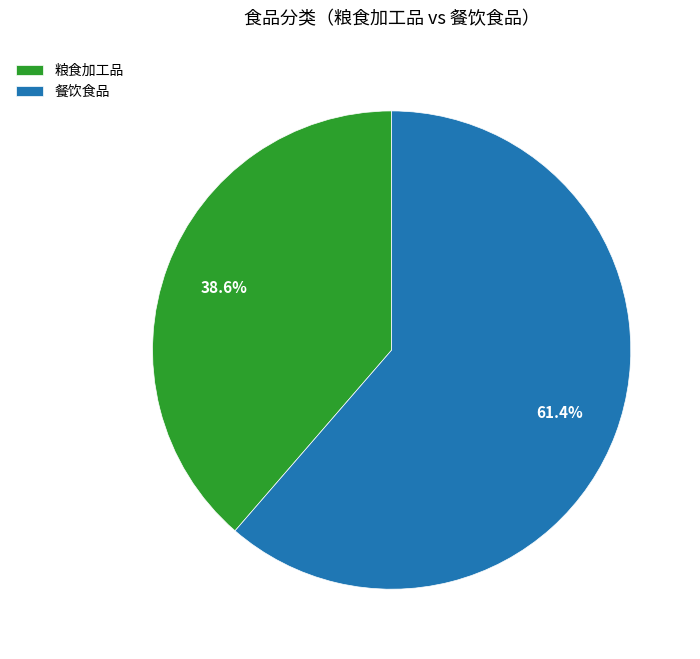

What percentage is NOT represented by 粮食加工品?

61.4%